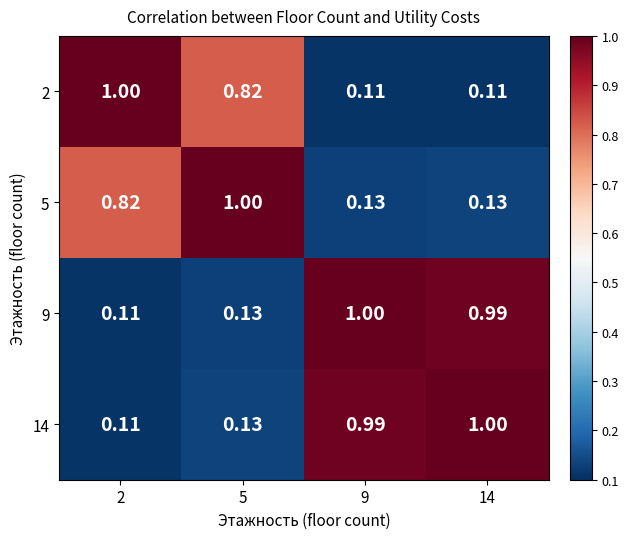

Is the value of 2 at 5 greater than the value of 14 at 2?

Yes